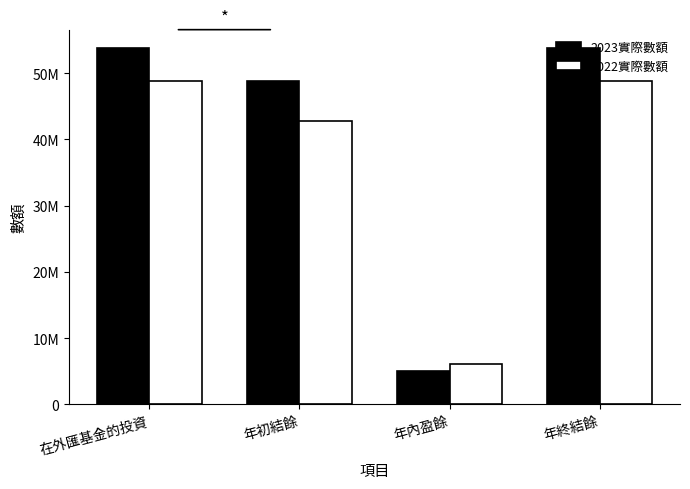

Does the chart contain stacked bars?

No